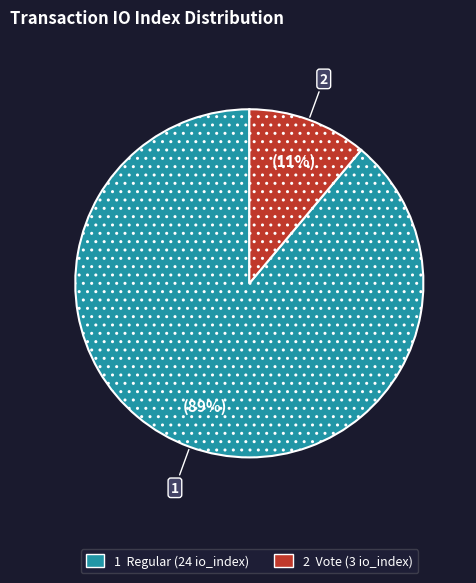

To the nearest percent, what is the average slice percentage?

50%